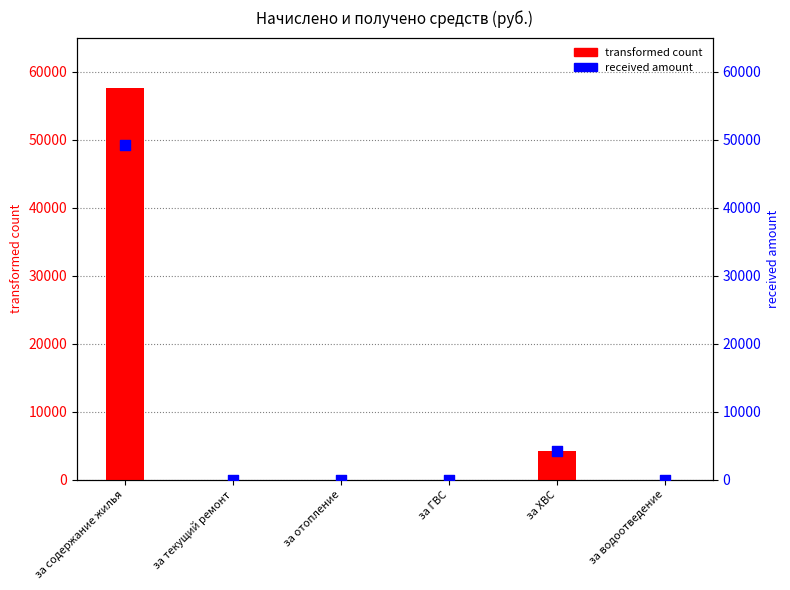

Which series has the largest Y range (max minus min)?

transformed count